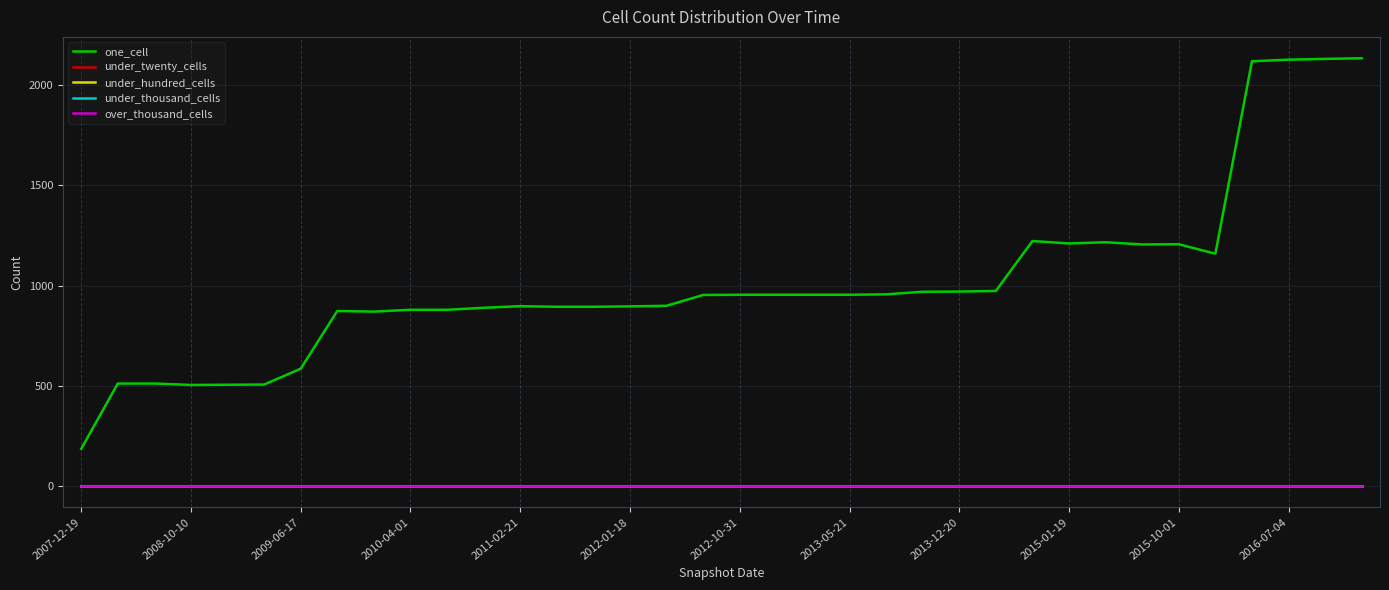

True or false: under_twenty_cells and under_hundred_cells cross at least once.

False